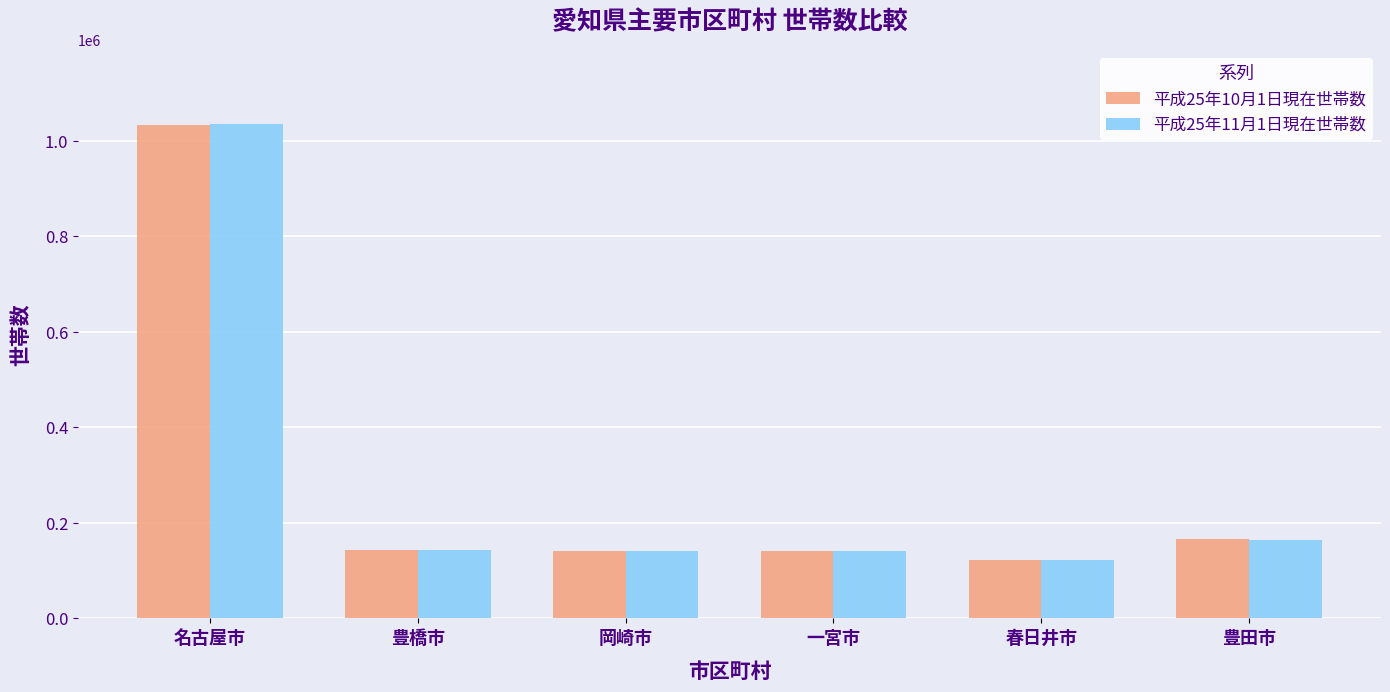

At which label does 平成25年10月1日現在世帯数 first exceed 142282?

名古屋市